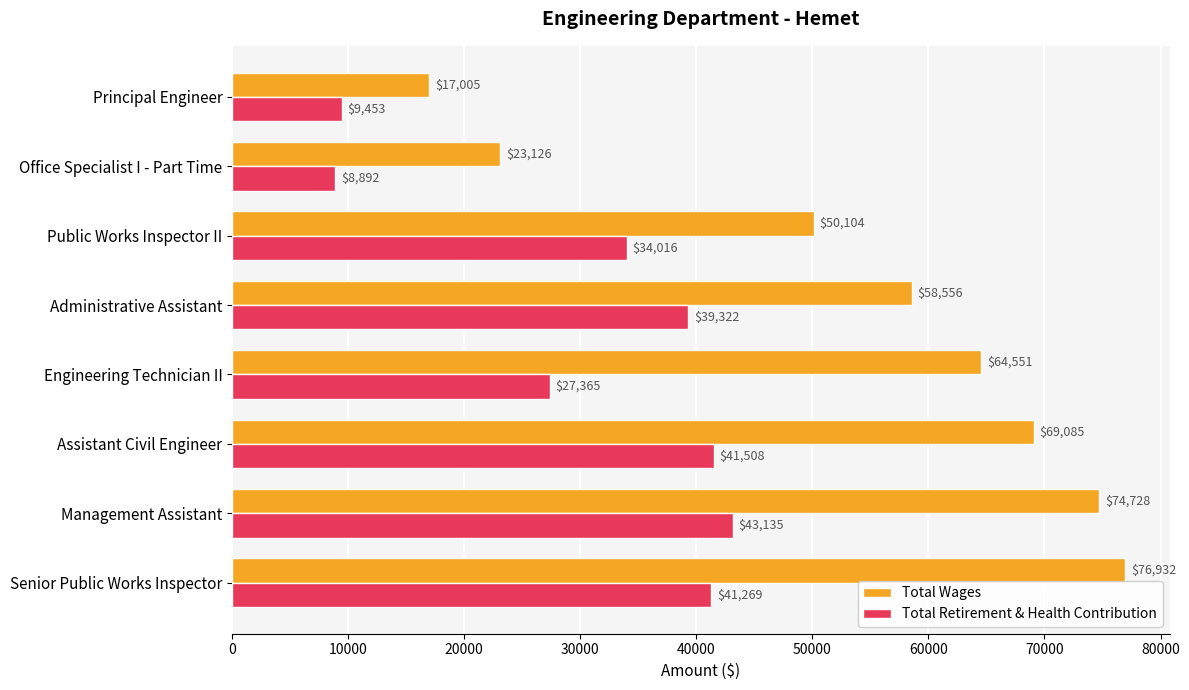

The Total Retirement & Health Contribution series shows 41508 at Assistant Civil Engineer. True or false?

True